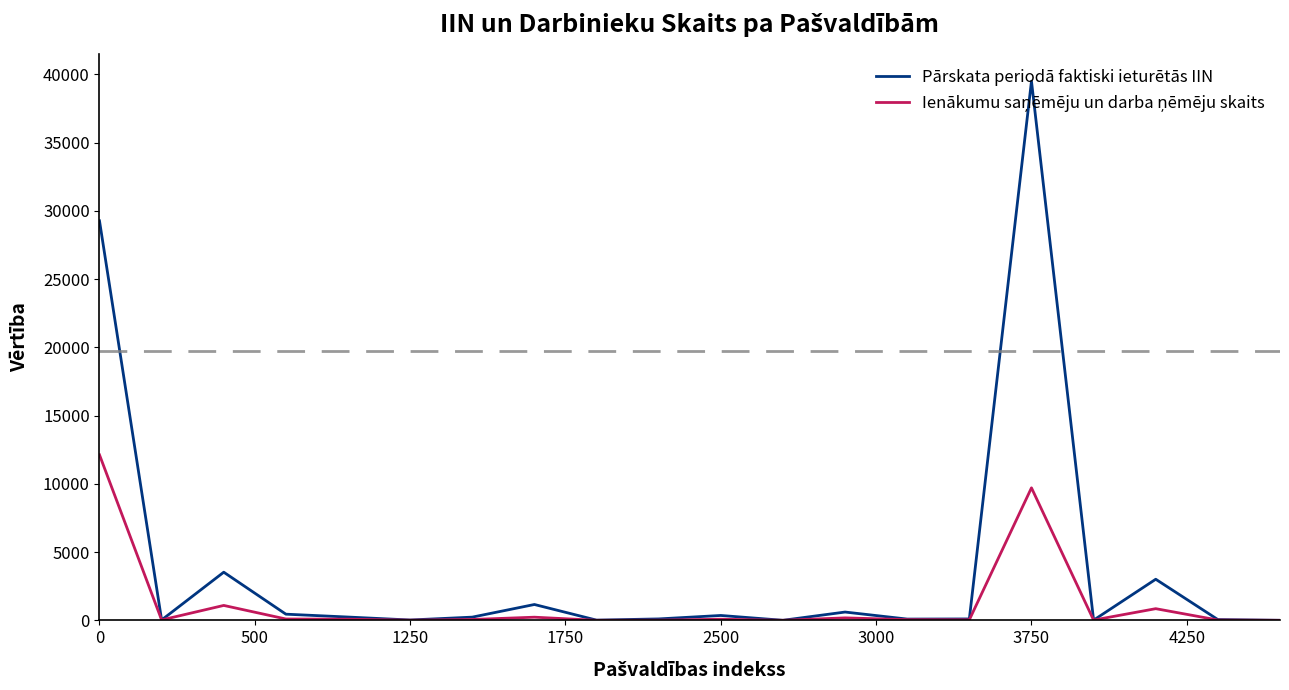

Which series has the largest total across all categories?

Pārskata periodā faktiski ieturētās IIN